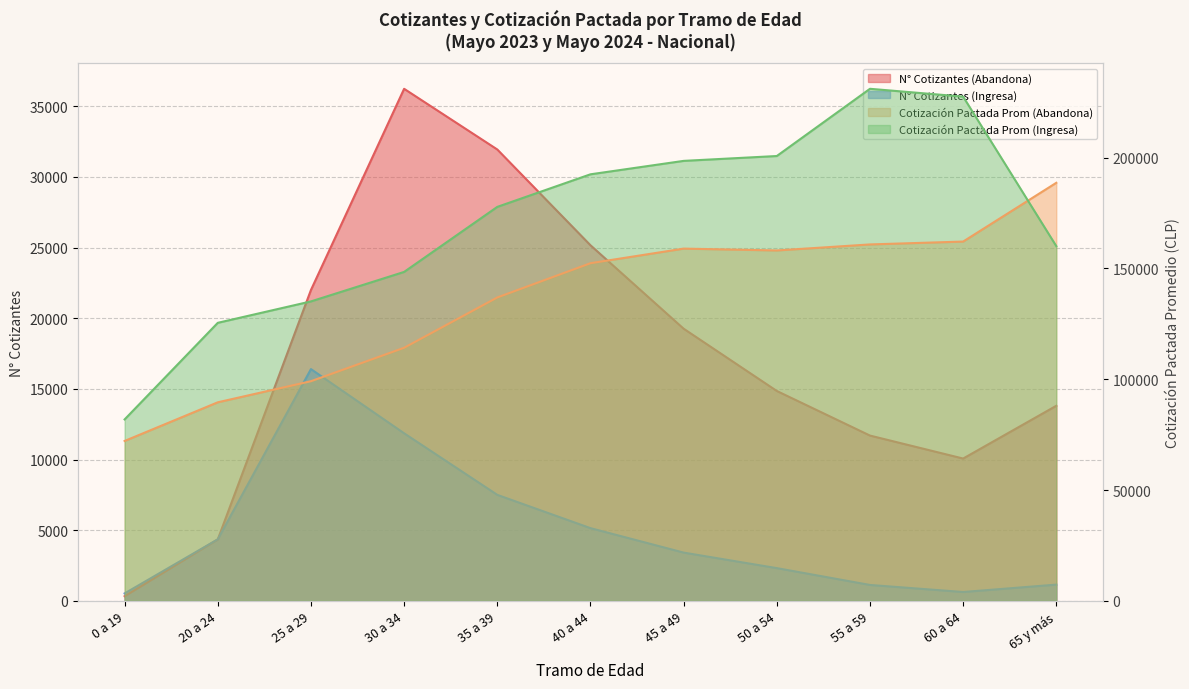

At which category does N° Cotizantes (Abandona) reach its first local peak?

30 a 34